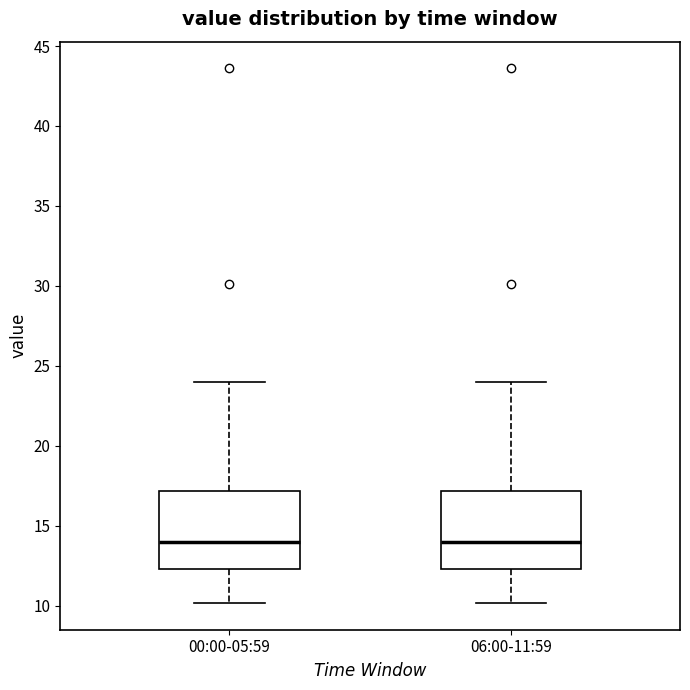

Where does the median line of the box for 06:00-11:59 sit on the y-axis? The values are not printed on the chart, so give them approximately, as read against the axis.

14.0